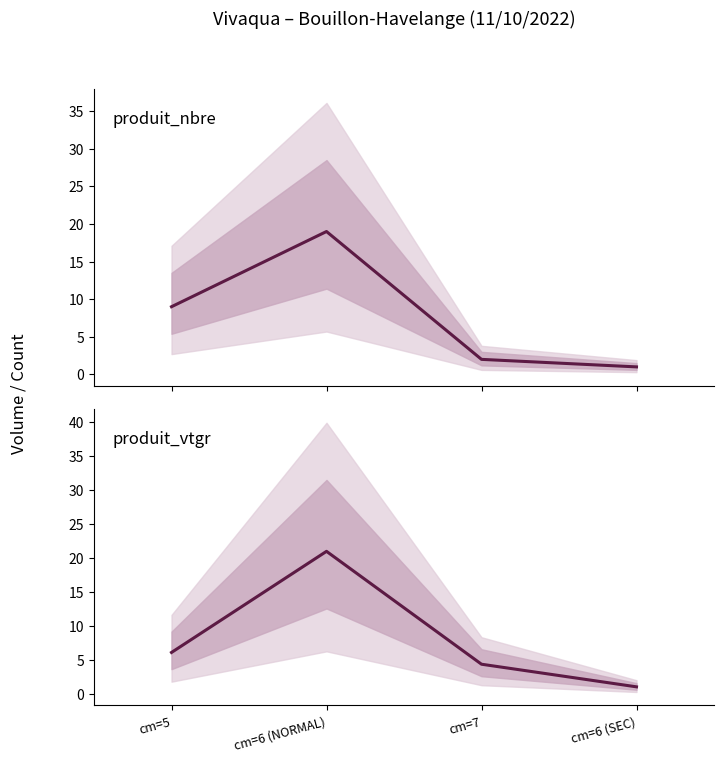

At which label does produit_nbre reach its peak?

cm=6 (NORMAL)